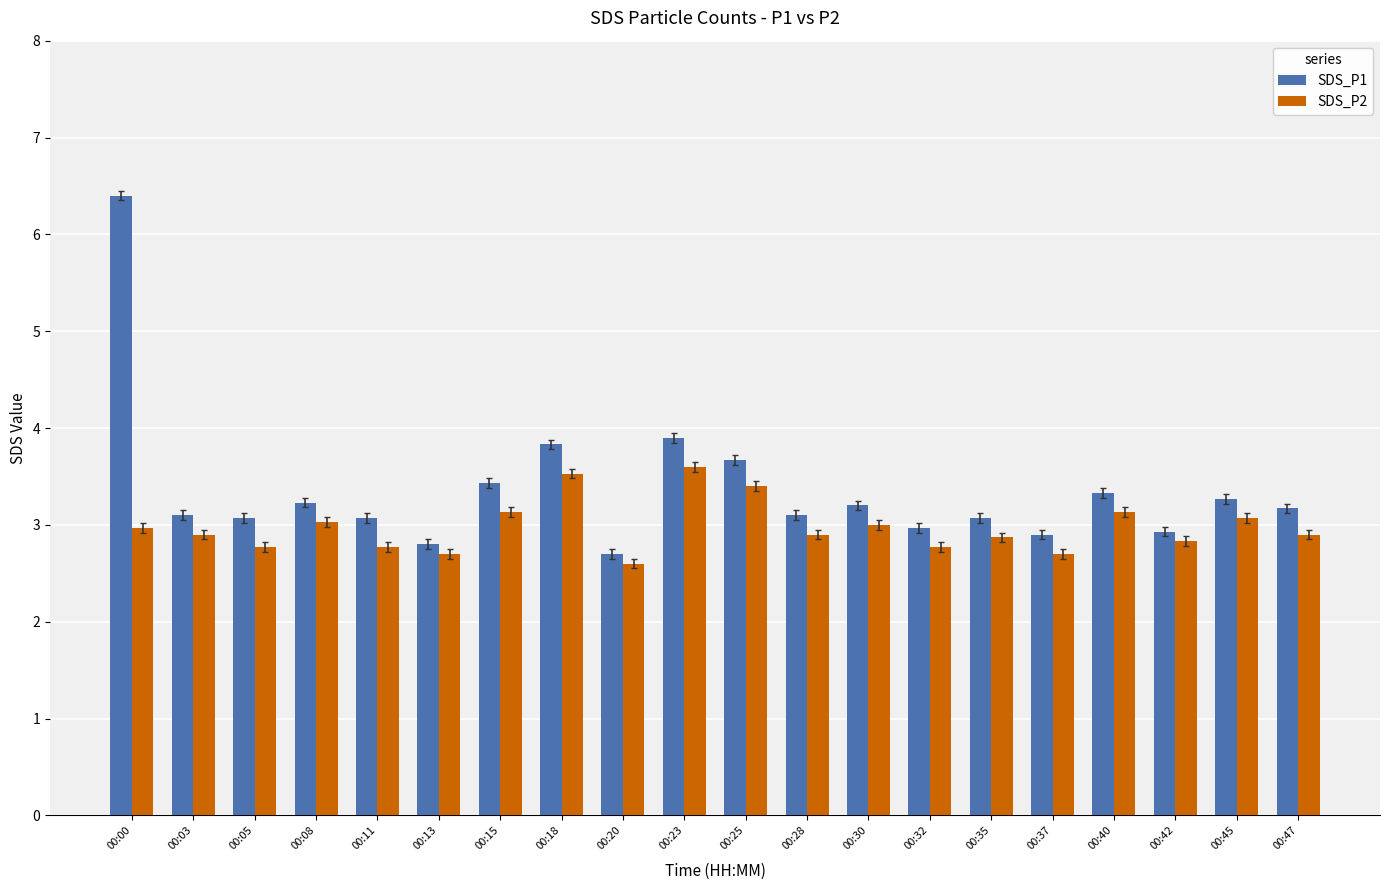

Does the chart contain any negative values?

No